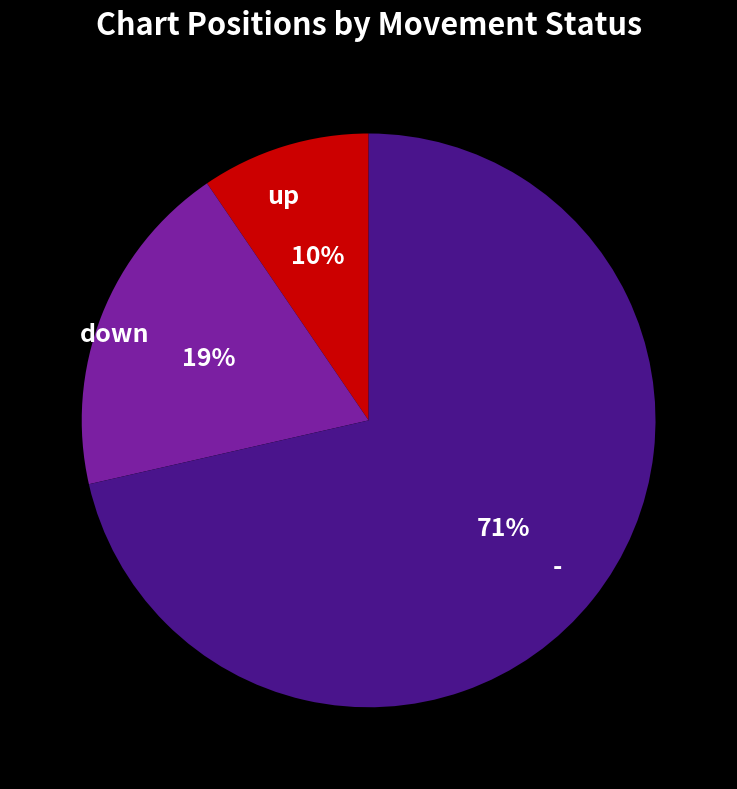

What is the largest slice in the pie chart?

-